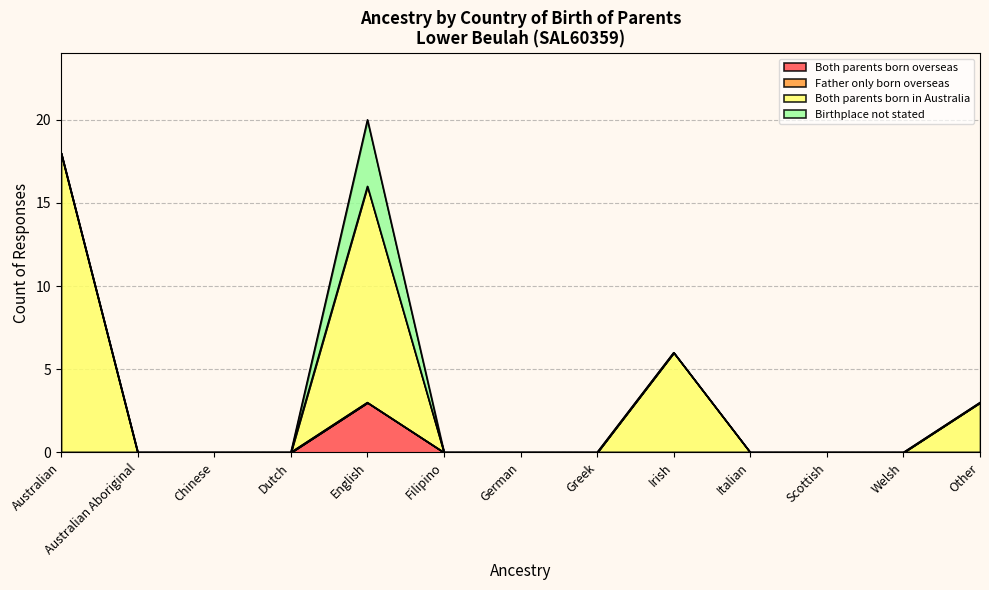

Is it true that Birthplace not stated equals 2 at Italian?

False